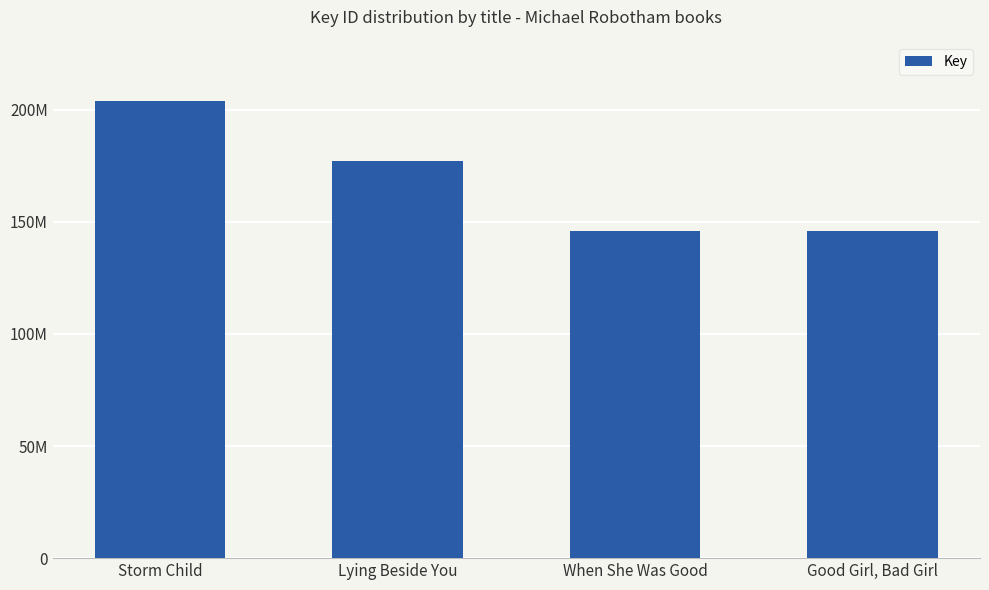

What is the change in value from Storm Child to Good Girl, Bad Girl?

-58044218